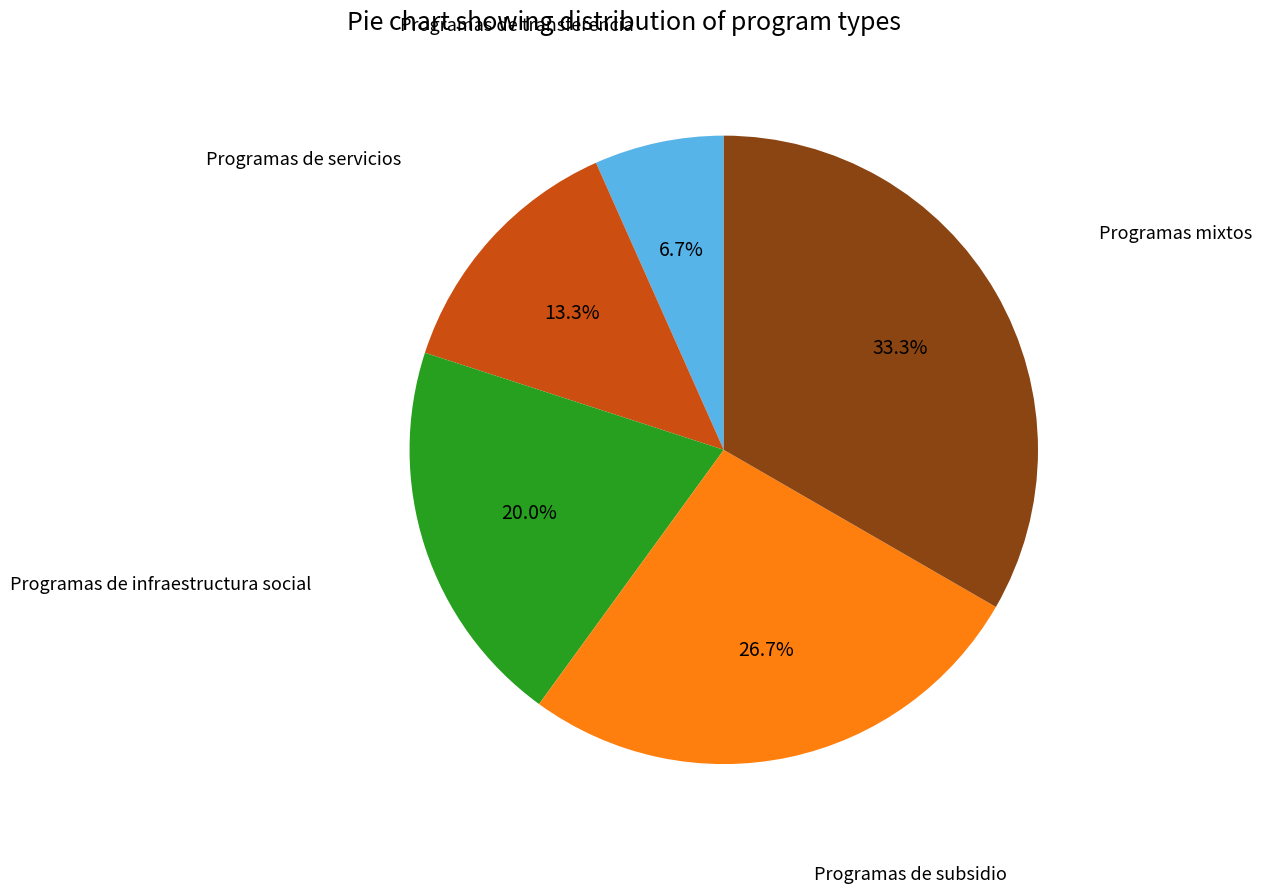

Is it true that Programas de infraestructura social is 30% of the pie?

False